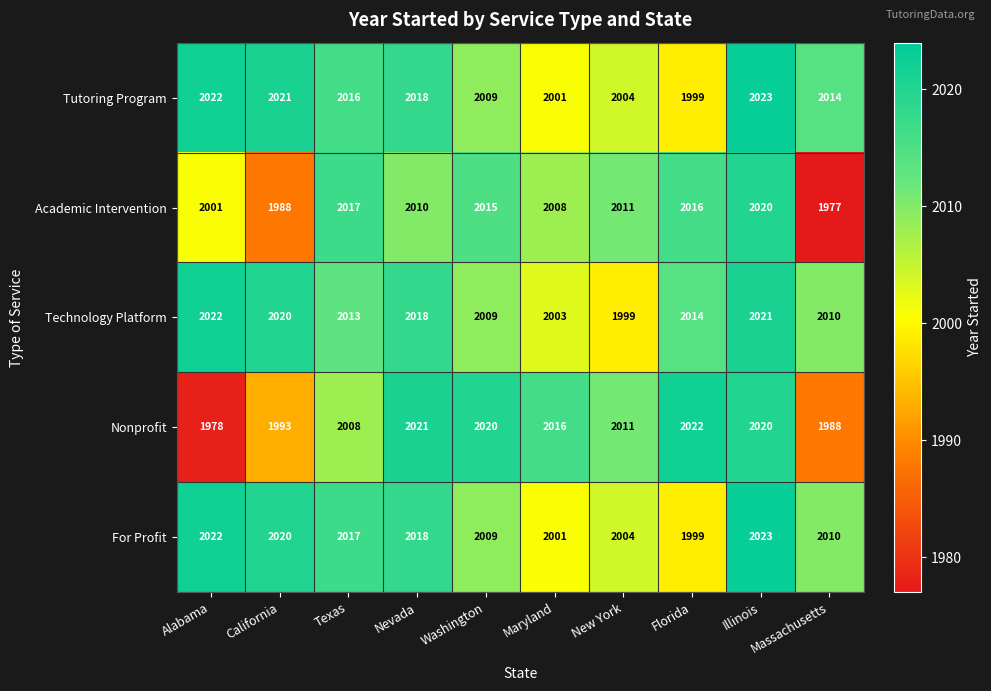

What is the difference between the highest and lowest values at Massachusetts?

37